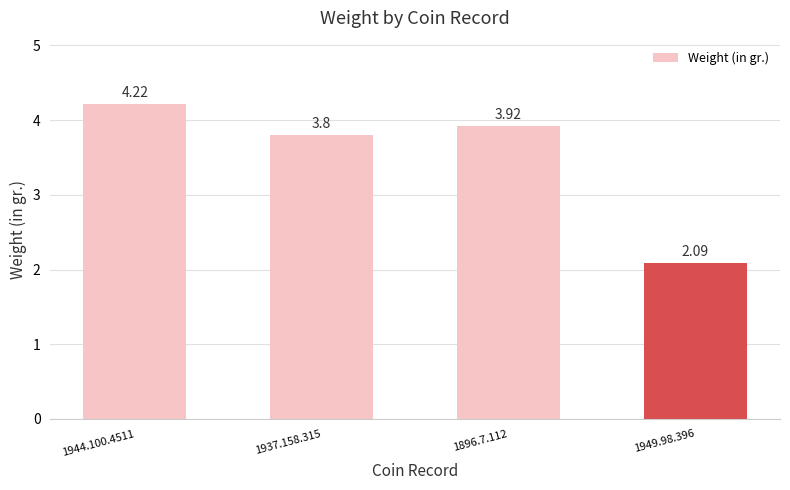

At which category does the chart reach its minimum across all series?

1949.98.396